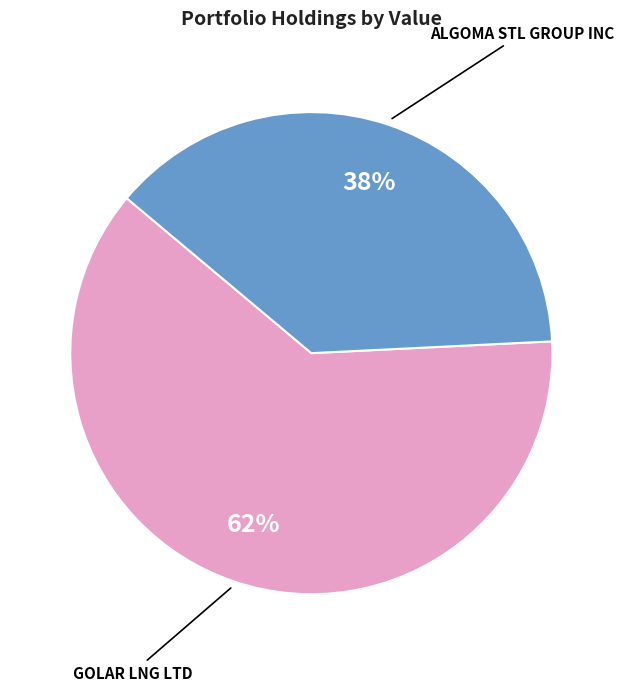

Is it true that GOLAR LNG LTD is 62% of the pie?

True